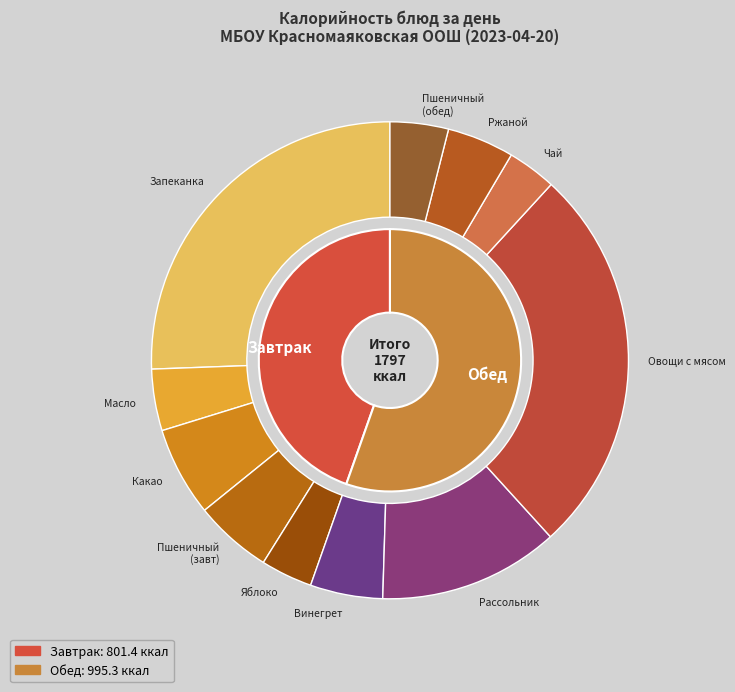

Rank the categories by value from highest to lowest.

ОВОЩИ, ТУШЕНЫЕ С МЯСОМ, ЗАПЕКАНКА ИЗ ТВОРОГА СО СГУЩЕНЫМ МОЛОКОМ, РАССОЛЬНИК СО СМЕТАНОЙ, КАКАО С МОЛОКОМ, ПШЕНИЧНЫЙ (завтрак), ВИНЕГРЕТ ОВОЩНОЙ, РЖАНОЙ, МАСЛО (ПОРЦИЯМИ), ПШЕНИЧНЫЙ (обед), ЯБЛОКО, ЧАЙ С САХАРОМ